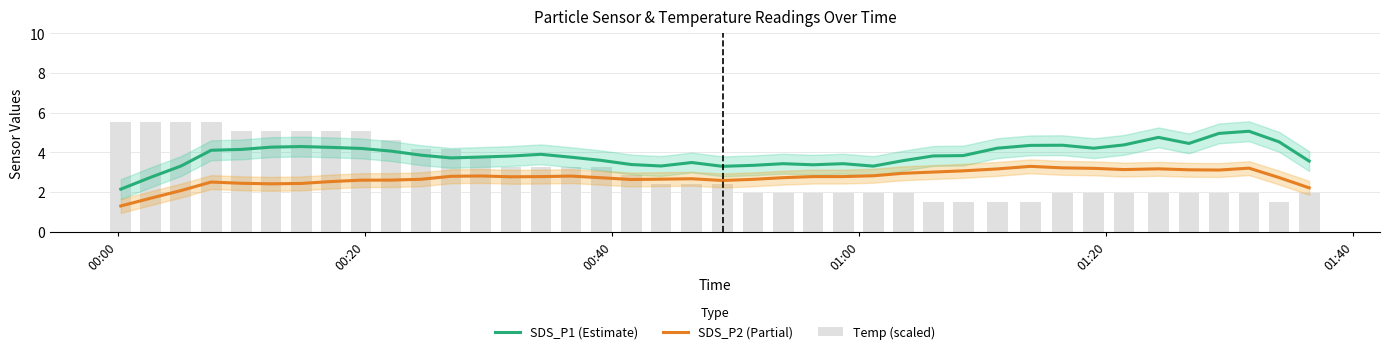

What is the average value of the Temp (scaled) series?

3.0